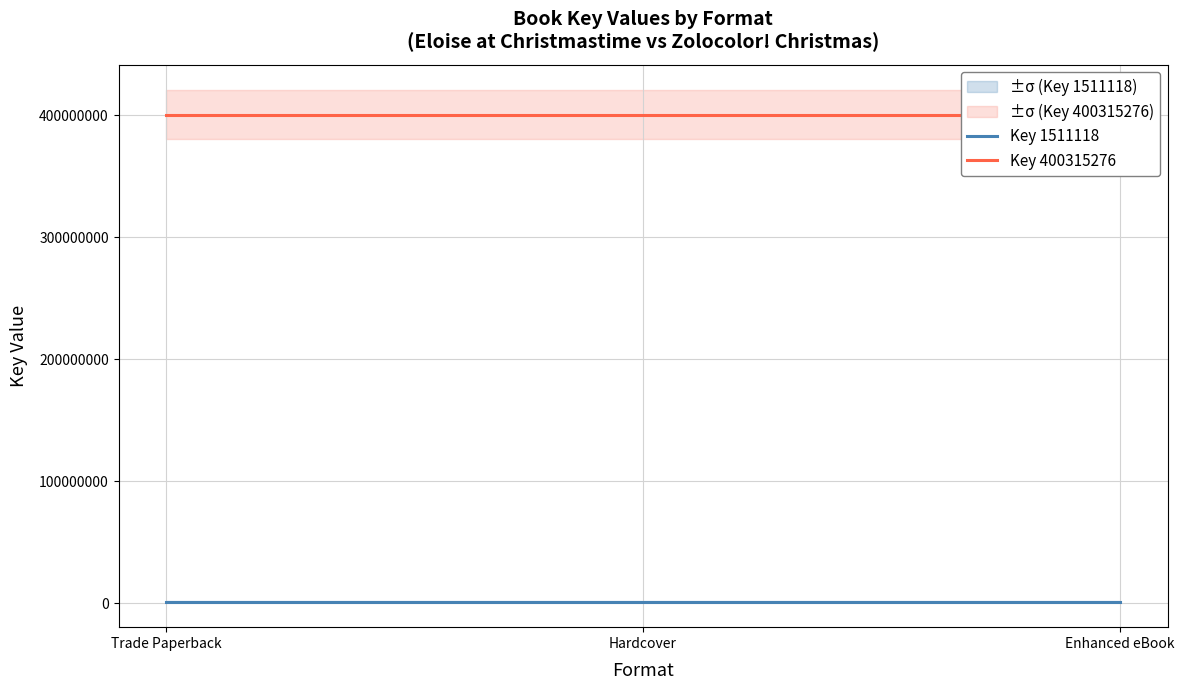

Reading left to right, what are all the values shown in this chart?

Key 1511118: 1511118	1511118	1511118
Key 400315276: 400315276	400315276	400315276